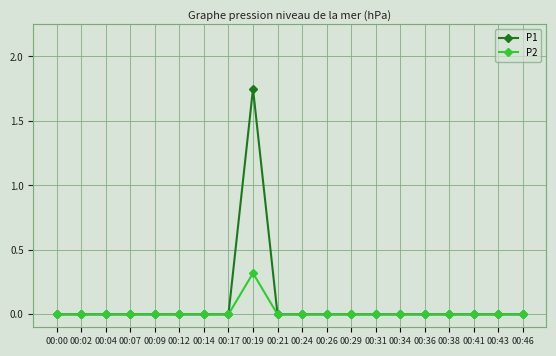

The value of P2 at 00:43 is 0.0. True or false?

True